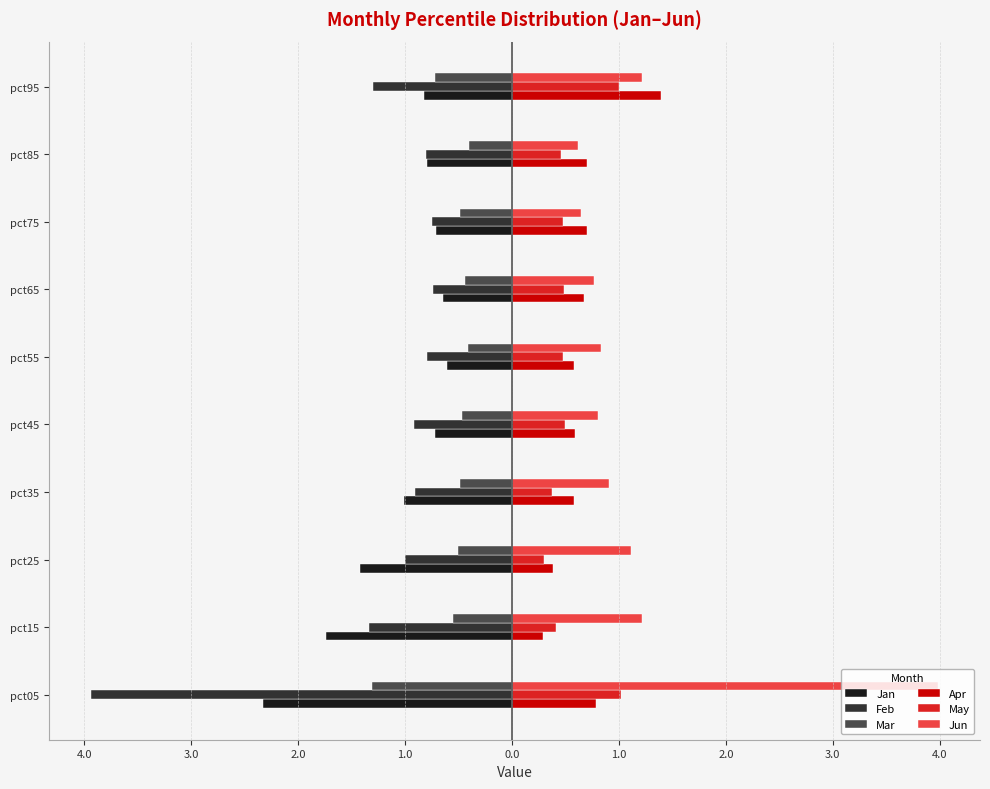

What is the minimum value shown in the chart?

-3.9